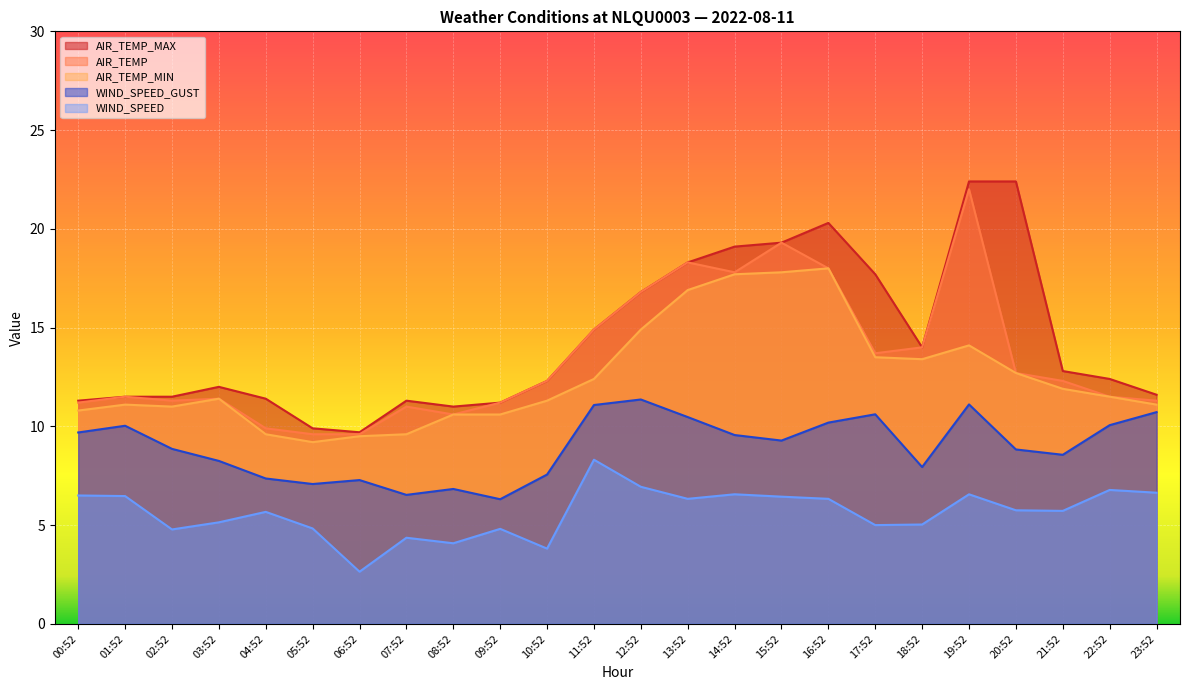

What is the total value across all series at 13:52?

70.3